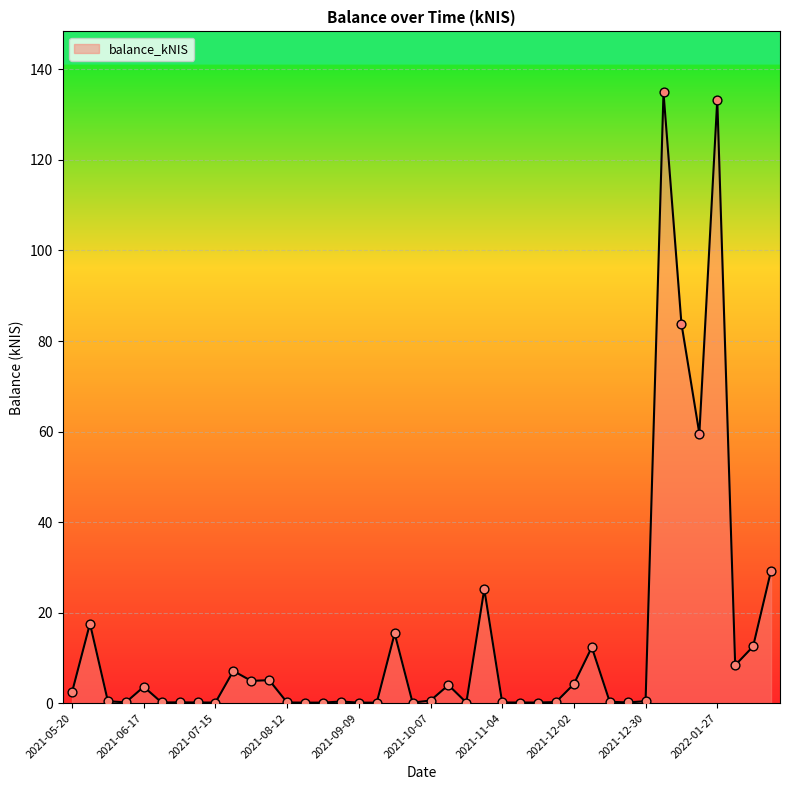

What is the difference between the maximum and minimum values?

134.8